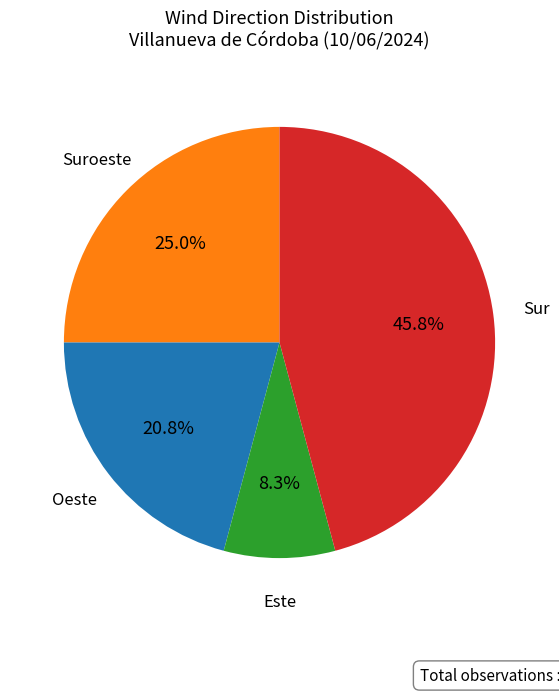

Is there any slice that represents more than half of the pie?

No